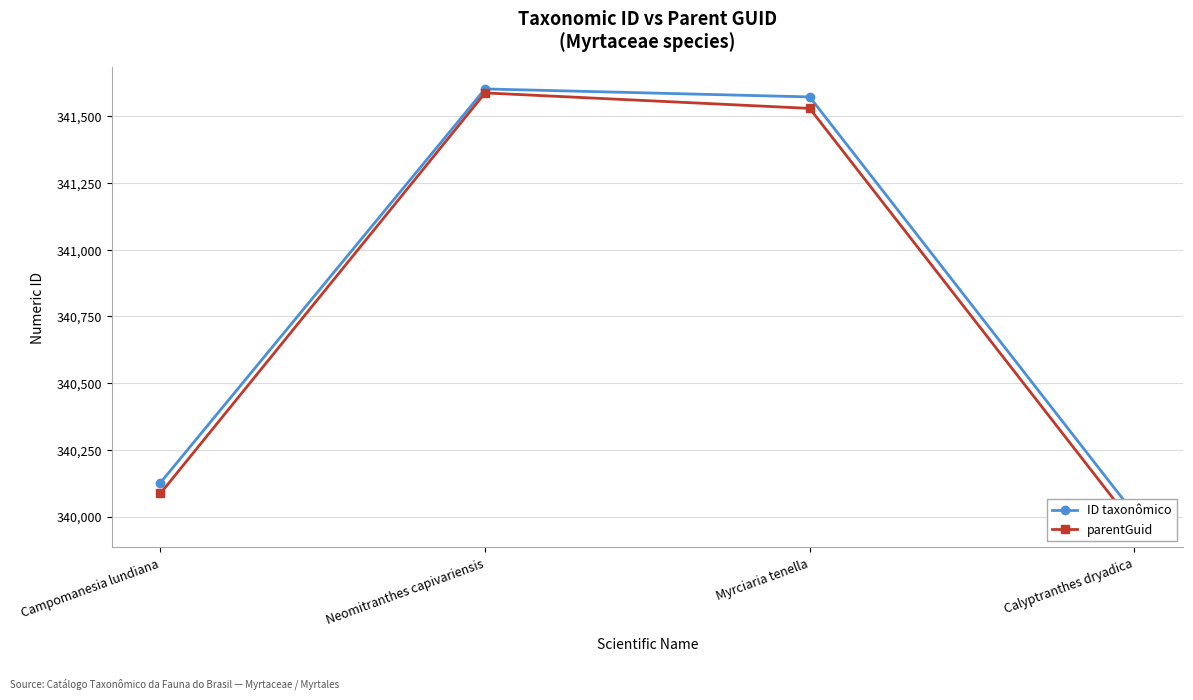

Where is the first local maximum for ID taxonômico?

Neomitranthes capivariensis